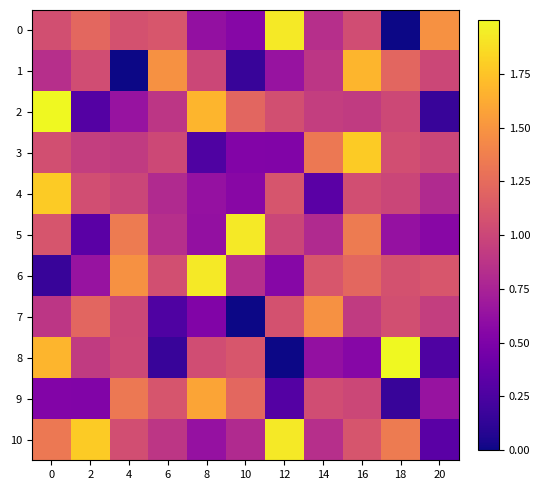

Reading right to left, what are all the values shown in this chart?

0: 20=1.5	18=0.0	16=1.0	14=0.8	12=1.9	10=0.5	8=0.6	6=1.1	4=1.1	2=1.2	0=1.1
1: 20=1.0	18=1.2	16=1.7	14=0.9	12=0.6	10=0.2	8=1.0	6=1.5	4=0.0	2=1.0	0=0.8
2: 20=0.2	18=1.0	16=0.9	14=0.9	12=1.1	10=1.2	8=1.7	6=0.9	4=0.6	2=0.3	0=2.0
3: 20=1.0	18=1.1	16=1.8	14=1.3	12=0.5	10=0.5	8=0.3	6=1.0	4=0.9	2=0.9	0=1.1
4: 20=0.8	18=1.0	16=1.1	14=0.3	12=1.1	10=0.6	8=0.6	6=0.8	4=1.0	2=1.1	0=1.8
5: 20=0.6	18=0.6	16=1.3	14=0.8	12=1.0	10=1.9	8=0.6	6=0.8	4=1.3	2=0.3	0=1.1
6: 20=1.1	18=1.1	16=1.2	14=1.1	12=0.5	10=0.8	8=1.9	6=1.1	4=1.5	2=0.6	0=0.2
7: 20=0.9	18=1.1	16=0.9	14=1.5	12=1.1	10=0.0	8=0.5	6=0.3	4=1.0	2=1.2	0=0.9
8: 20=0.3	18=2.0	16=0.5	14=0.6	12=0.0	10=1.1	8=1.0	6=0.2	4=1.0	2=0.9	0=1.7
9: 20=0.6	18=0.2	16=1.0	14=1.0	12=0.3	10=1.2	8=1.6	6=1.1	4=1.3	2=0.5	0=0.5
10: 20=0.3	18=1.3	16=1.1	14=0.8	12=1.9	10=0.8	8=0.6	6=0.9	4=1.1	2=1.8	0=1.3